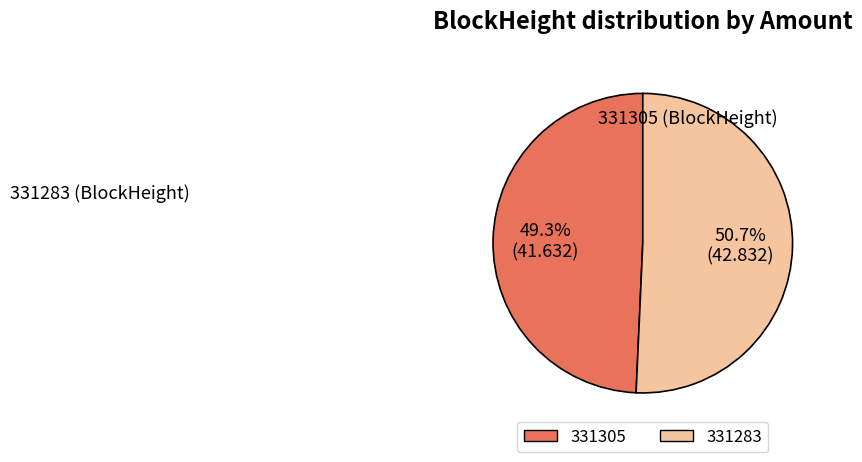

Between 331283 and 331305, which is larger?

331283